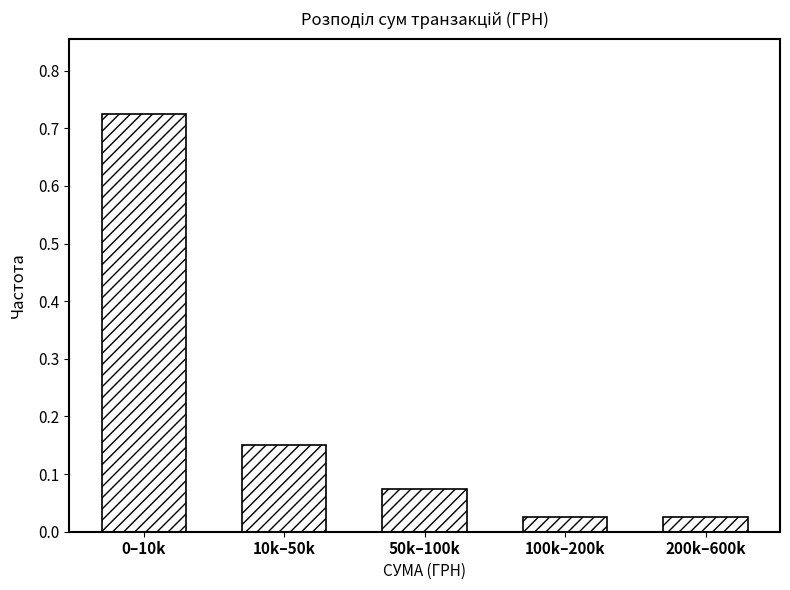

Between 50k–100k and 100k–200k, which is larger?

50k–100k